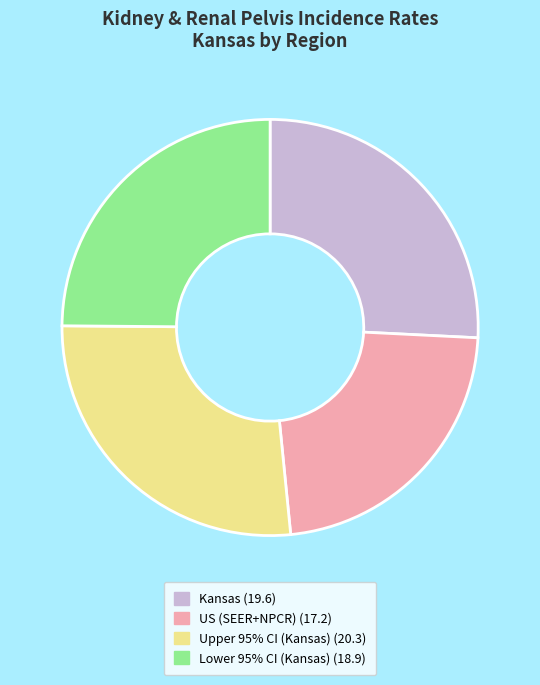

How many segments does this pie chart have?

4